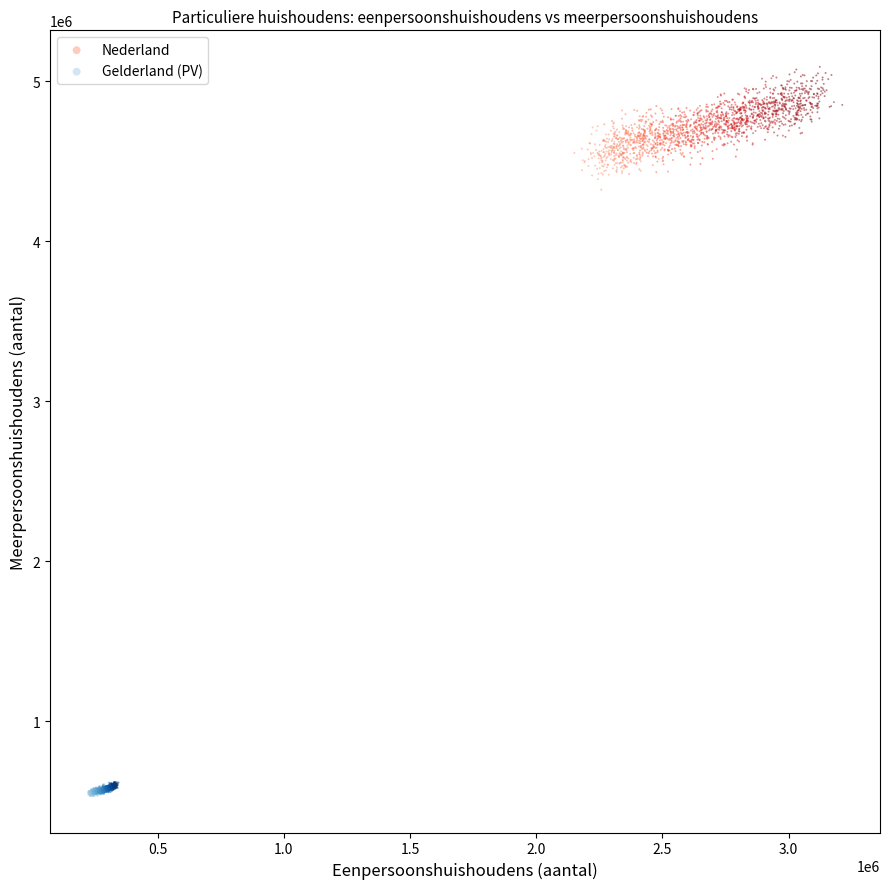

Which series contains the highest Y value?

Nederland